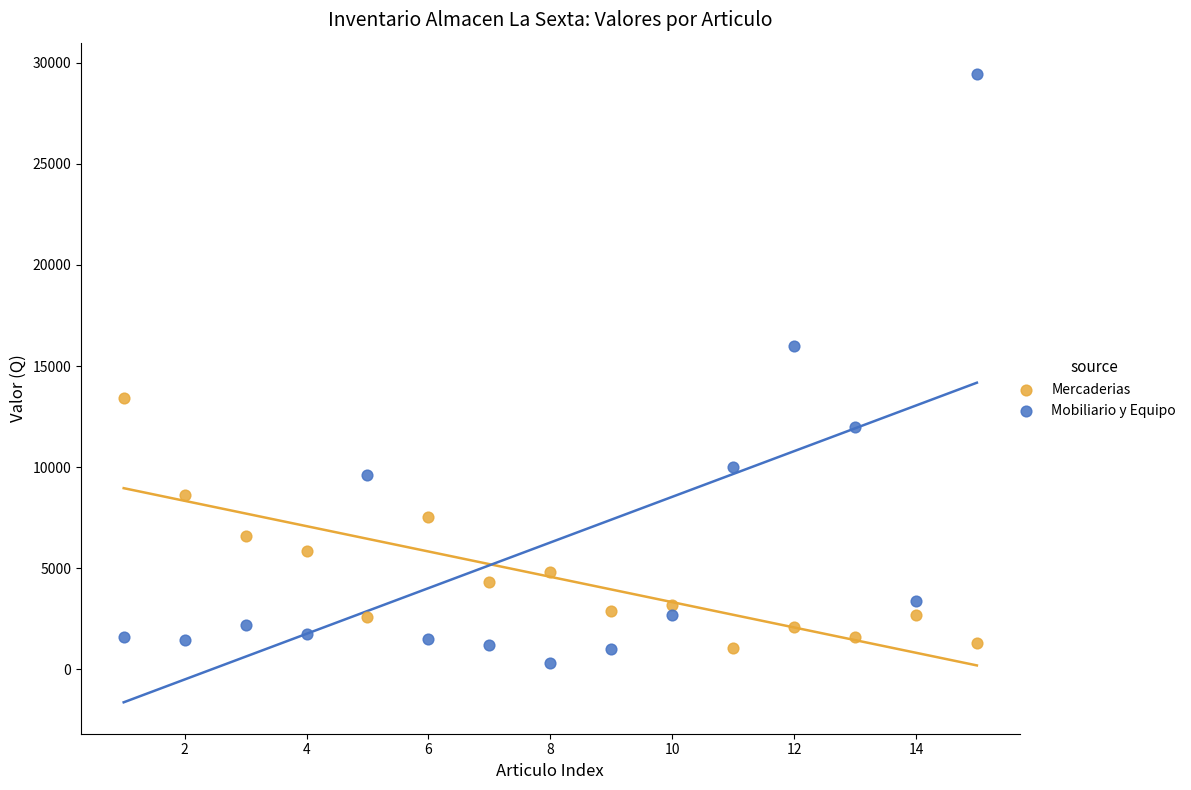

What is the X range (max minus min) for the scatter plot?

14